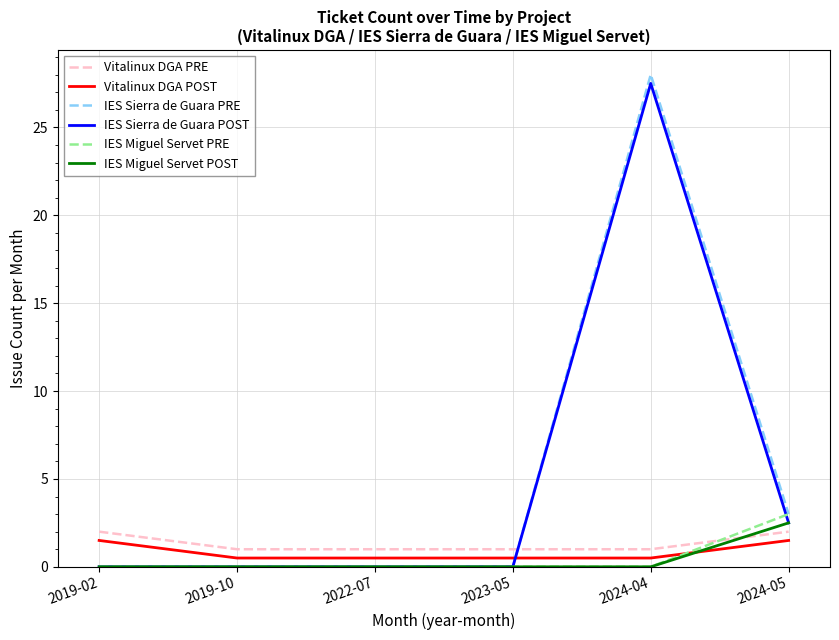

Is it true that IES Sierra de Guara POST equals 27.5 at 2024-04?

True